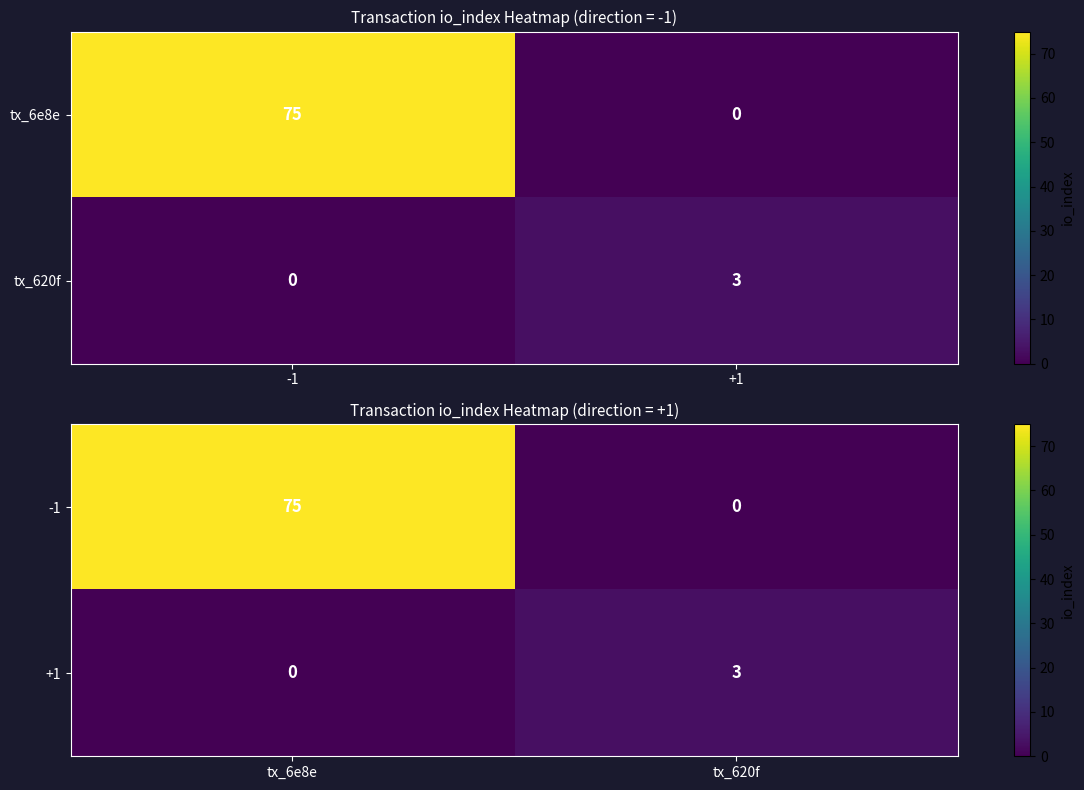

List the series in order of their peak value, lowest first.

+1, -1